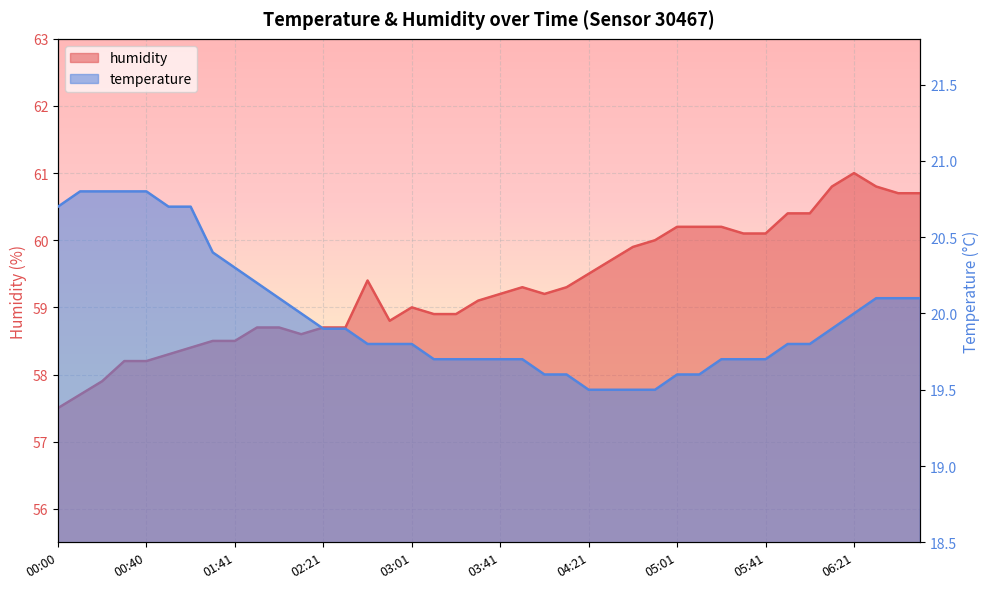

Is it true that temperature equals 19.7 at 05:41?

True